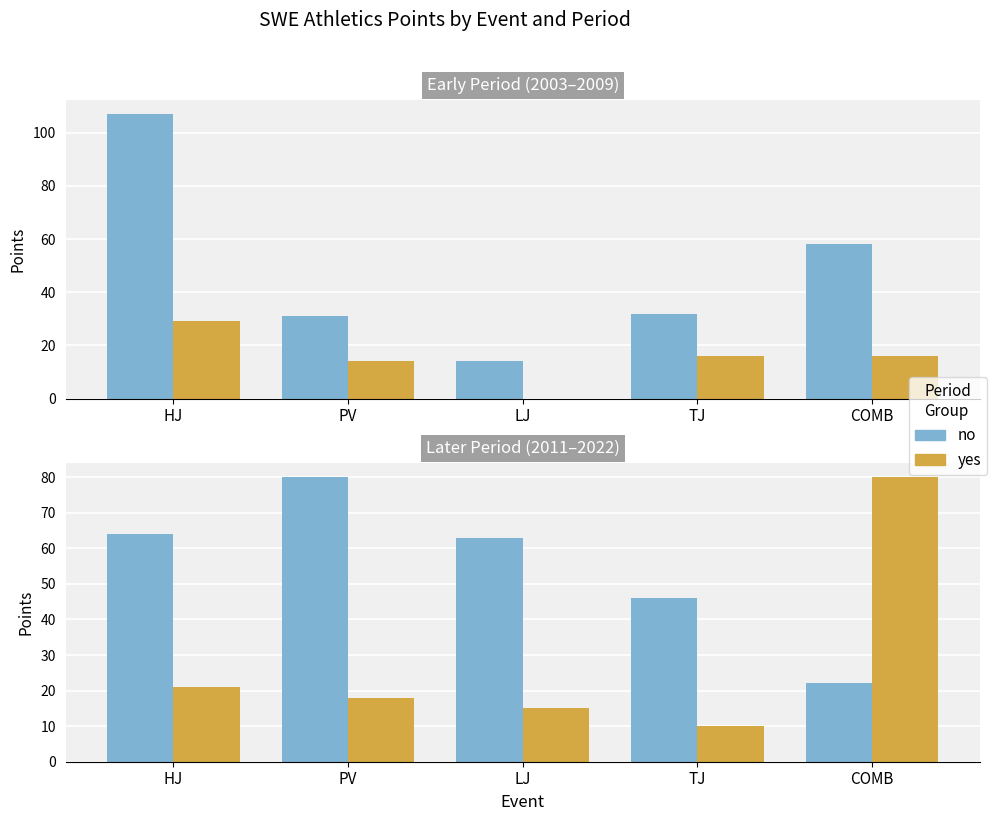

What is the value of the yes phone bar at the 2nd from the left?

18